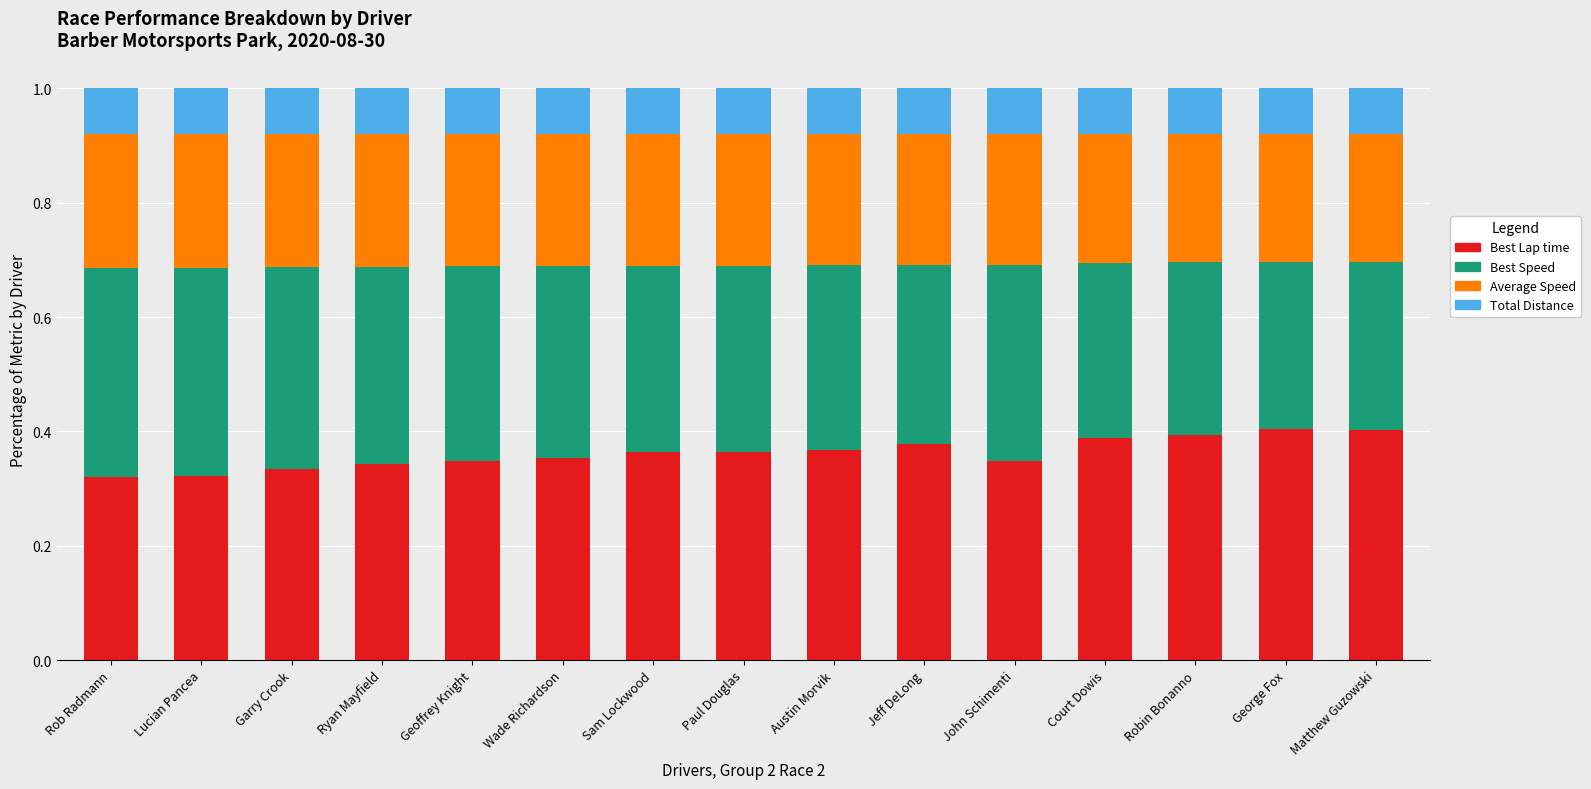

How many Best Lap time values are between 0 and 1?

15